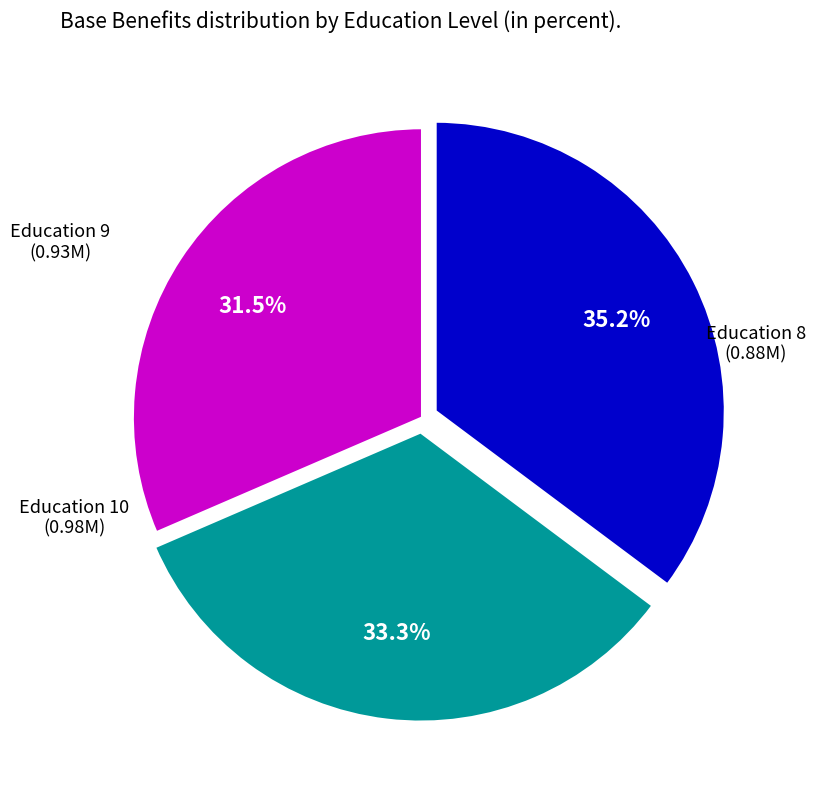

Is there any slice that represents more than half of the pie?

No